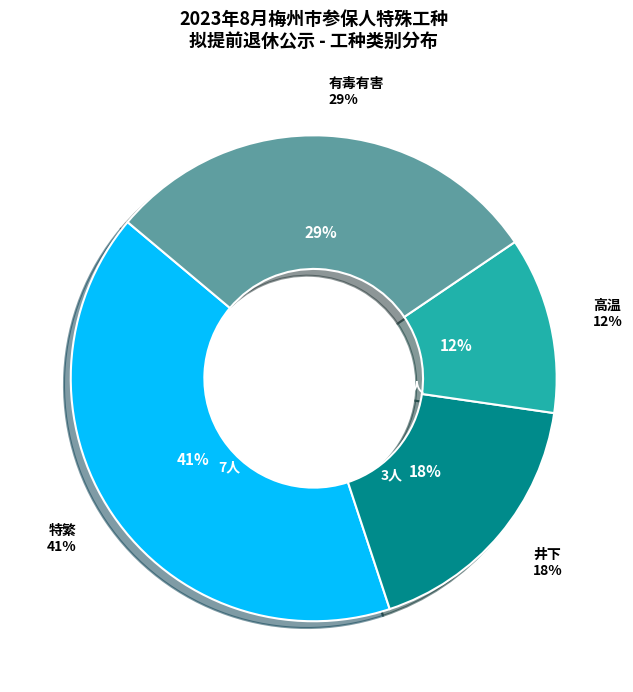

Does 井下 account for over 50% of the chart?

No